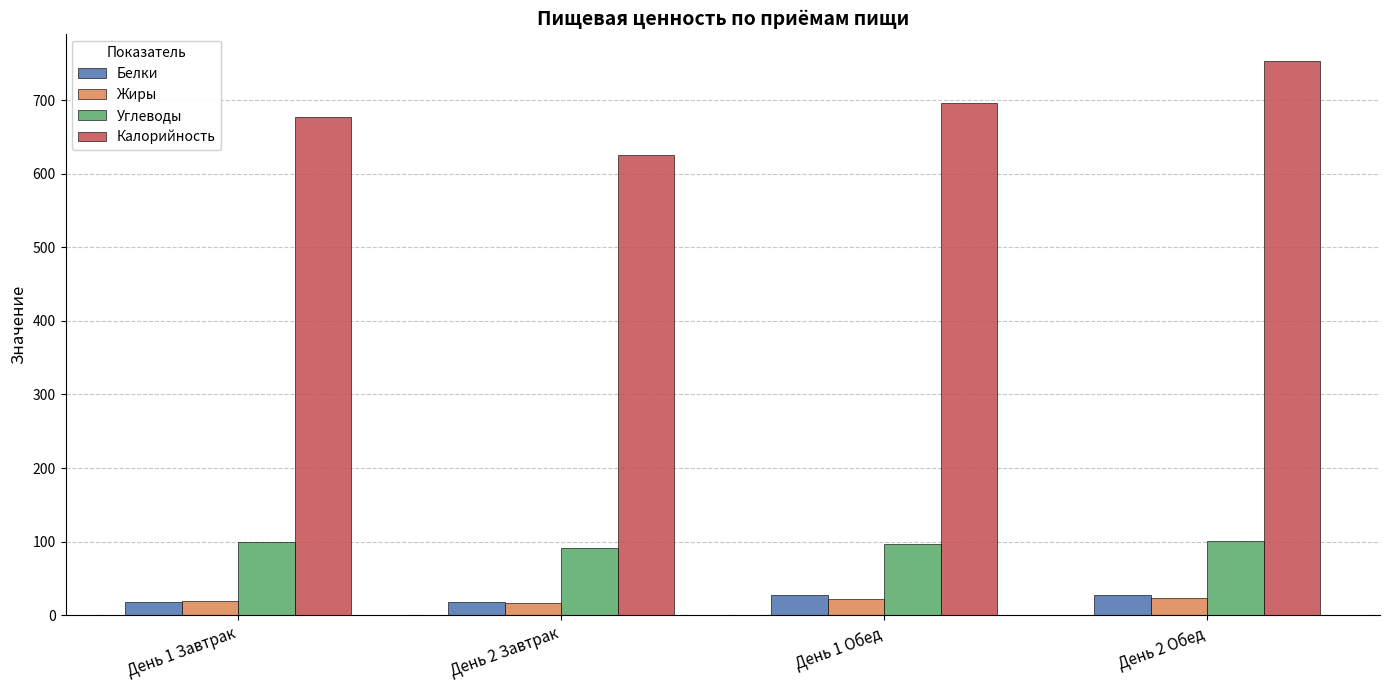

What is the minimum value shown in the chart?

17.5